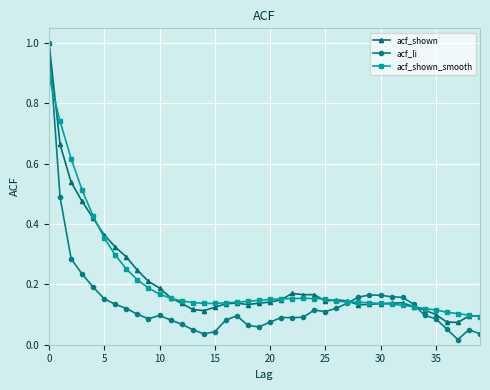

True or false: acf_li has more than 1 interior local peaks.

True